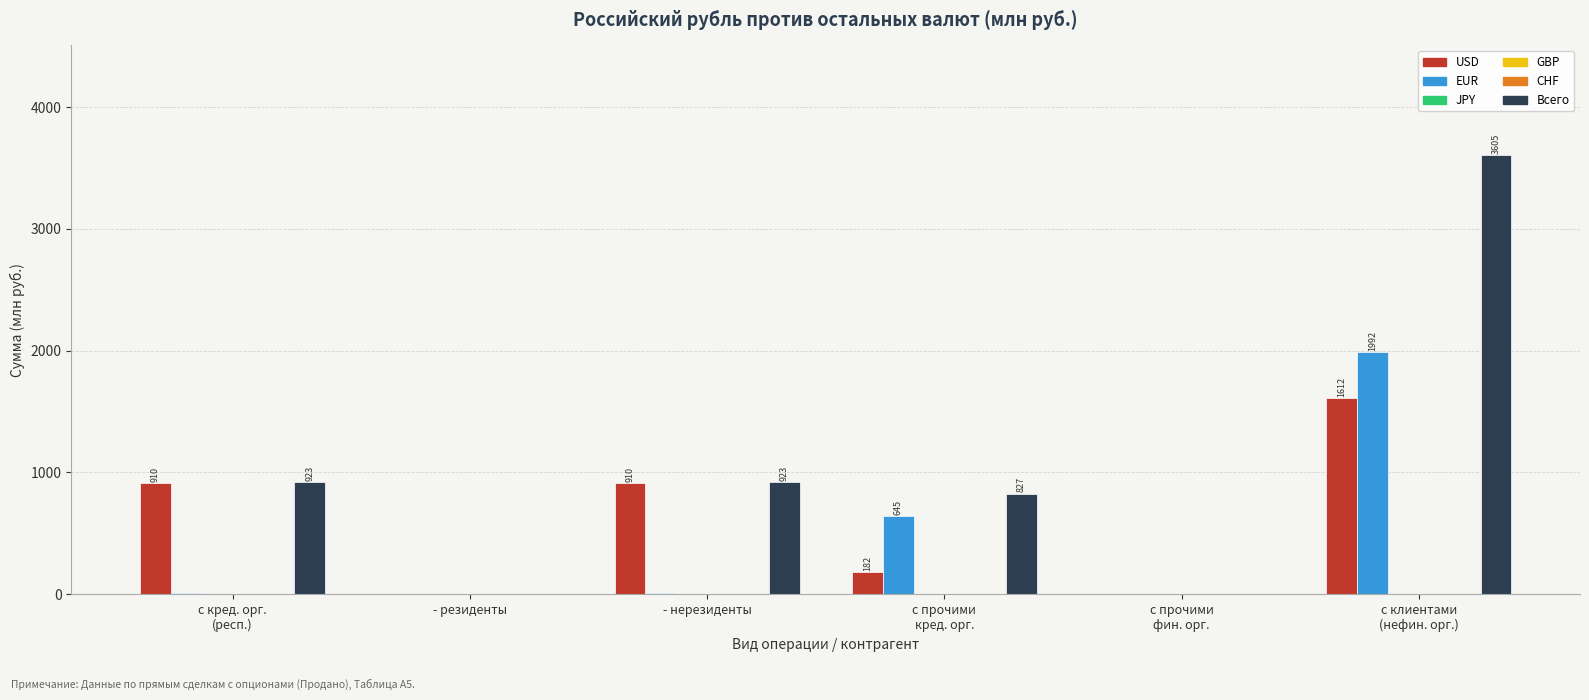

Reading left to right, transcribe all the data shown in this chart.

USD: с кред. орг.
(респ.)=910.0	- резиденты=0.0	- нерезиденты=910.0	с прочими
кред. орг.=182.4	с прочими
фин. орг.=0.0	с клиентами
(нефин. орг.)=1611.7
EUR: с кред. орг.
(респ.)=13.2	- резиденты=0.0	- нерезиденты=13.2	с прочими
кред. орг.=644.6	с прочими
фин. орг.=0.0	с клиентами
(нефин. орг.)=1991.6
JPY: с кред. орг.
(респ.)=0.0	- резиденты=0.0	- нерезиденты=0.0	с прочими
кред. орг.=0.0	с прочими
фин. орг.=0.0	с клиентами
(нефин. орг.)=1.4
GBP: с кред. орг.
(респ.)=0.0	- резиденты=0.0	- нерезиденты=0.0	с прочими
кред. орг.=0.0	с прочими
фин. орг.=0.0	с клиентами
(нефин. орг.)=0.0
CHF: с кред. орг.
(респ.)=0.0	- резиденты=0.0	- нерезиденты=0.0	с прочими
кред. орг.=0.0	с прочими
фин. орг.=0.0	с клиентами
(нефин. орг.)=0.0
Всего: с кред. орг.
(респ.)=923.2	- резиденты=0.0	- нерезиденты=923.2	с прочими
кред. орг.=827.0	с прочими
фин. орг.=0.0	с клиентами
(нефин. орг.)=3604.7